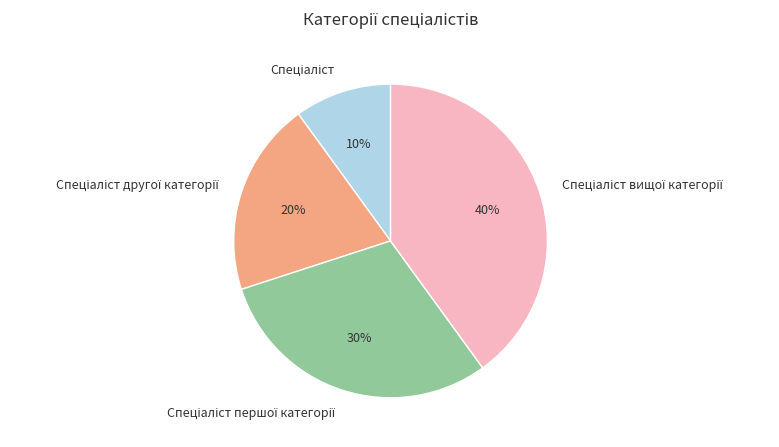

To the nearest percent, what is the average slice percentage?

25%